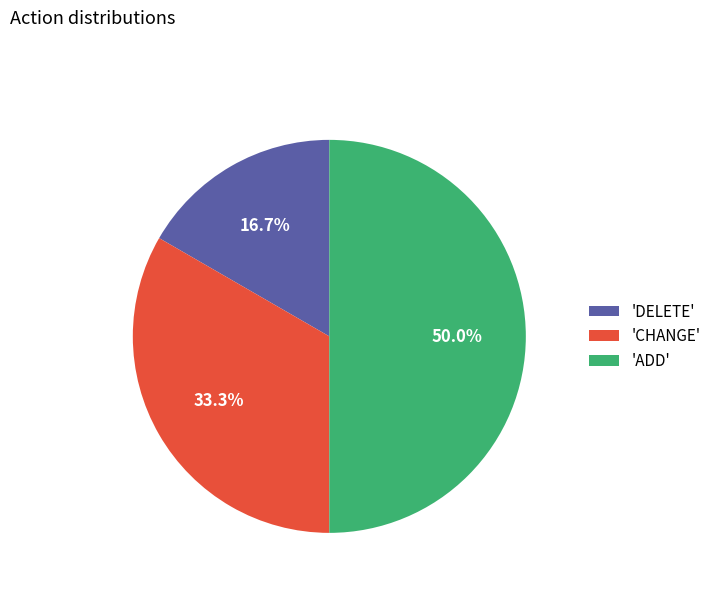

To the nearest percent, what is the average slice percentage?

33%